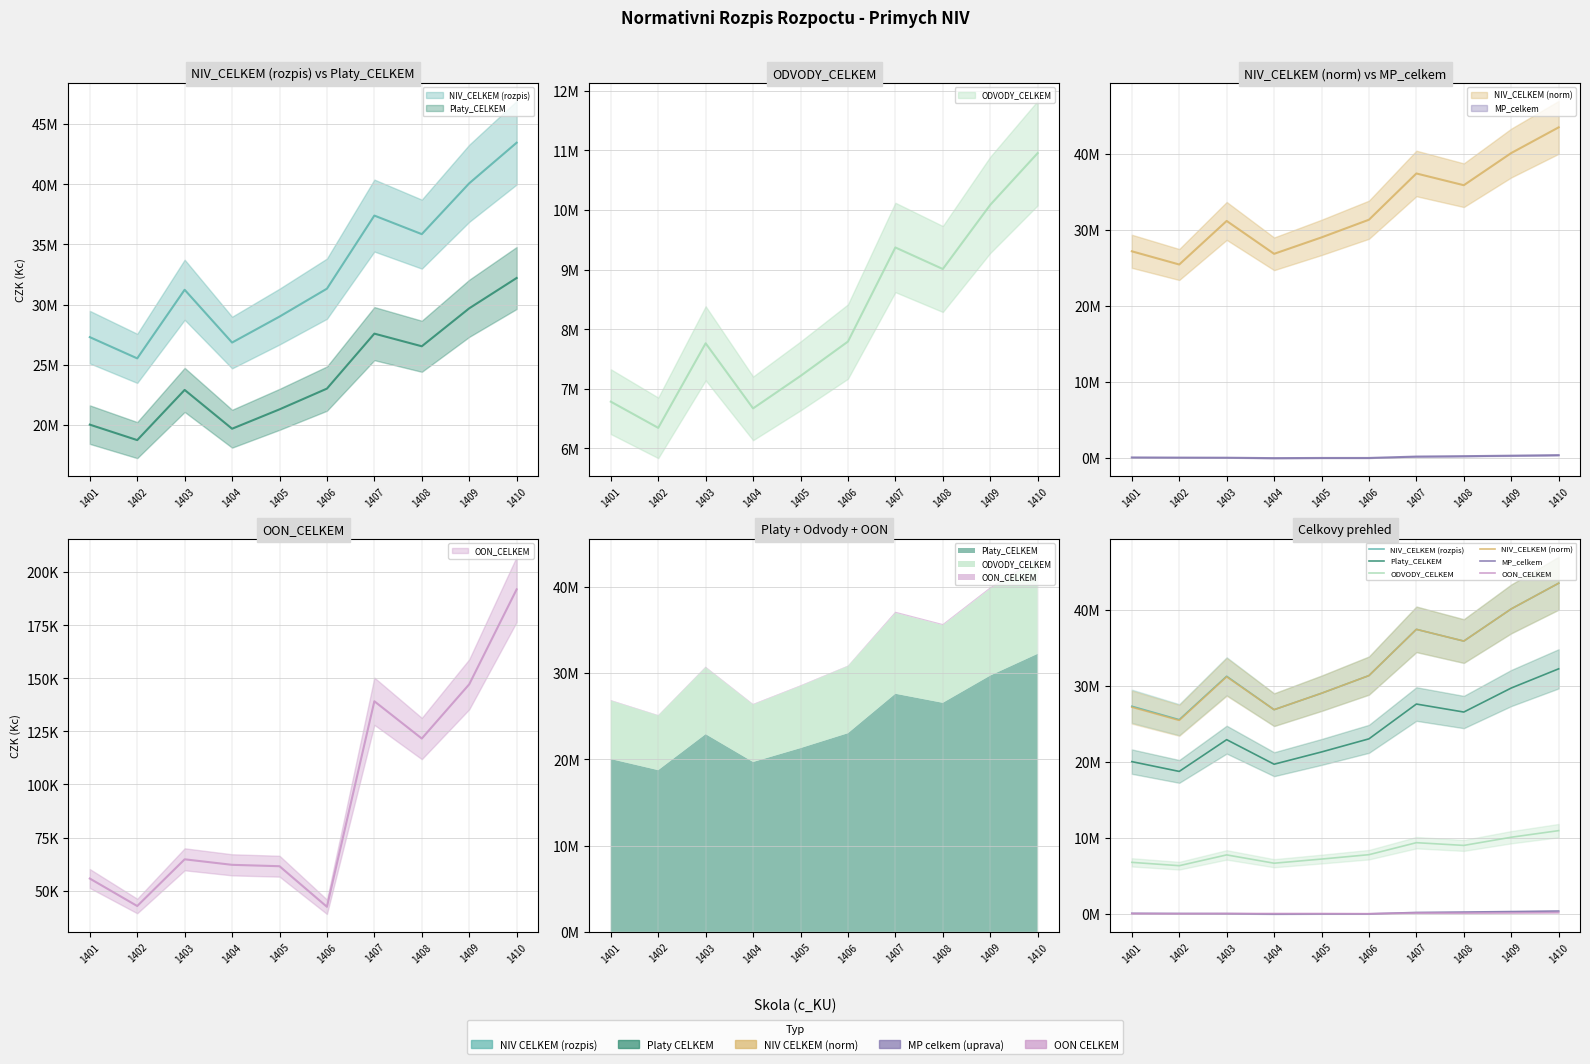

What is the average value of the Platy_CELKEM series?

24165471.9